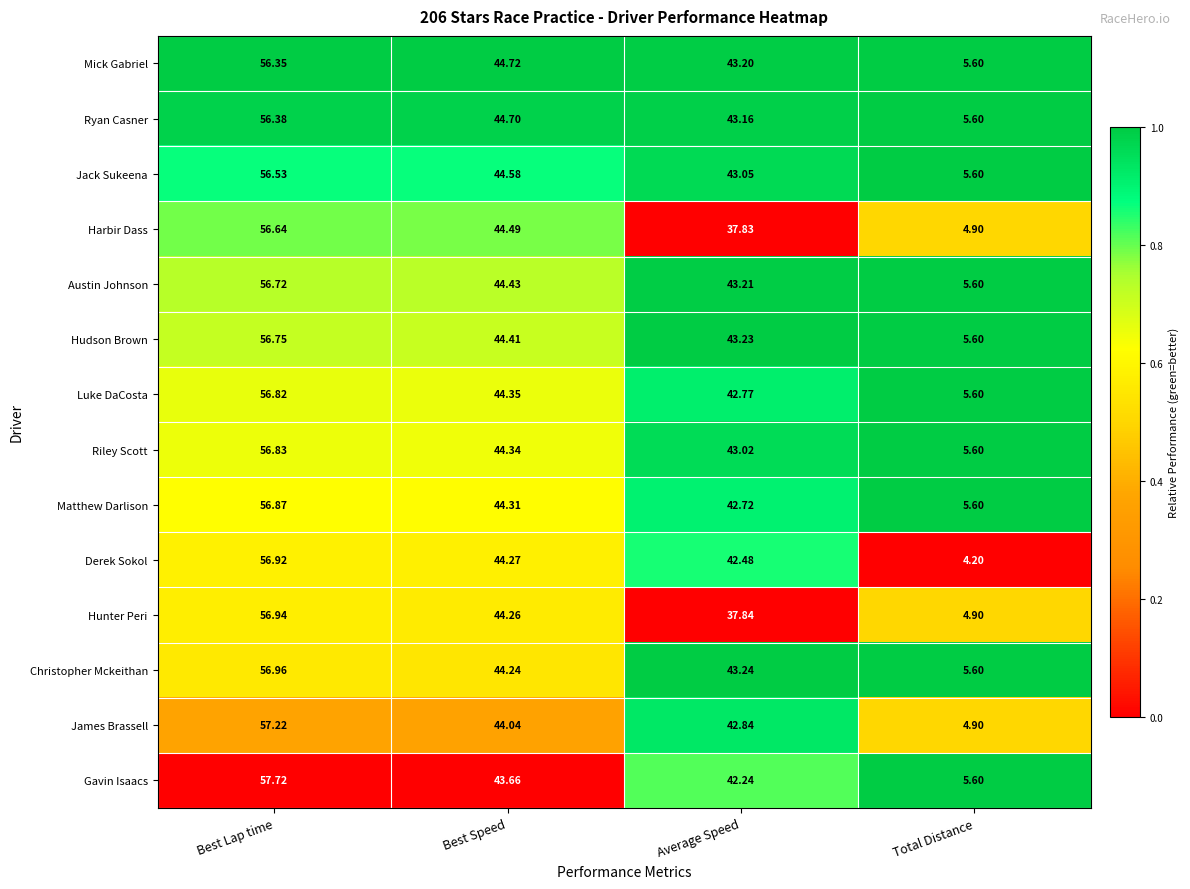

Which series has the largest total across all categories?

Christopher Mckeithan